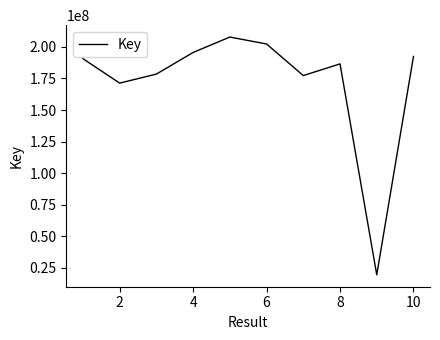

What is the maximum value shown in the chart?

207772384